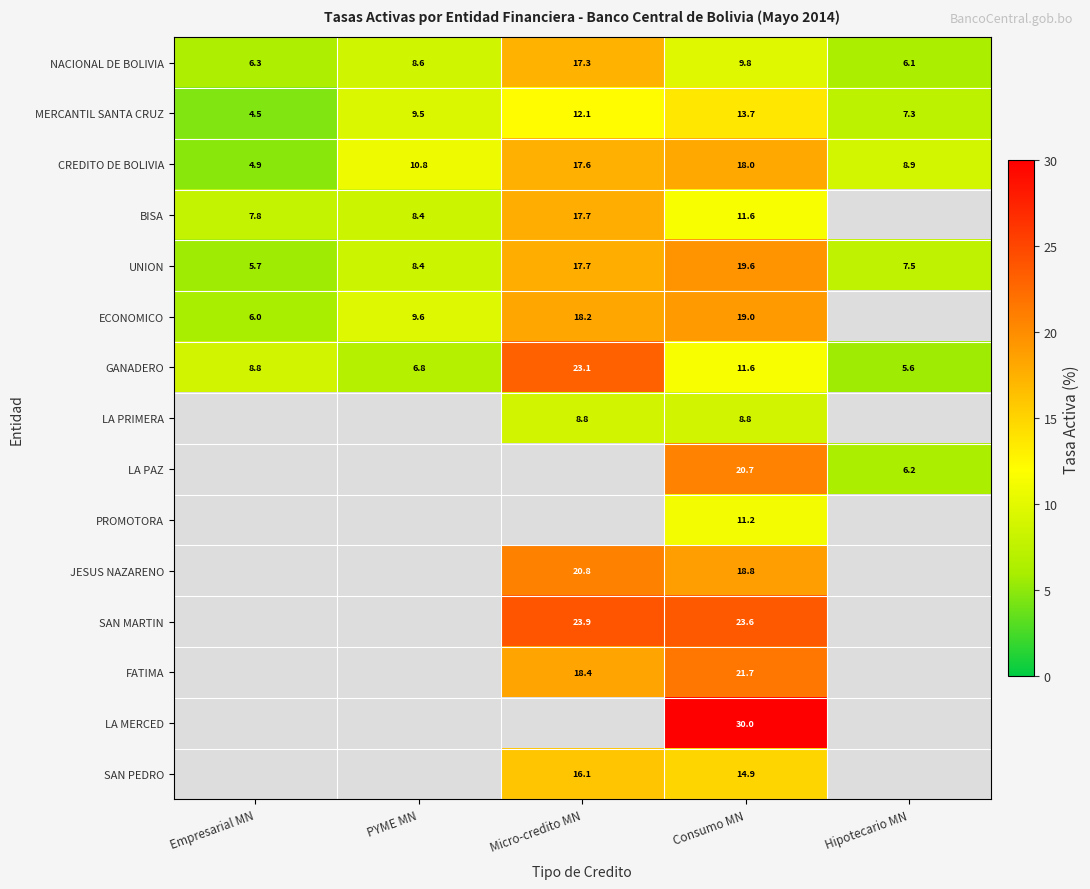

What is the difference between the maximum and minimum values in the BISA series?

9.9